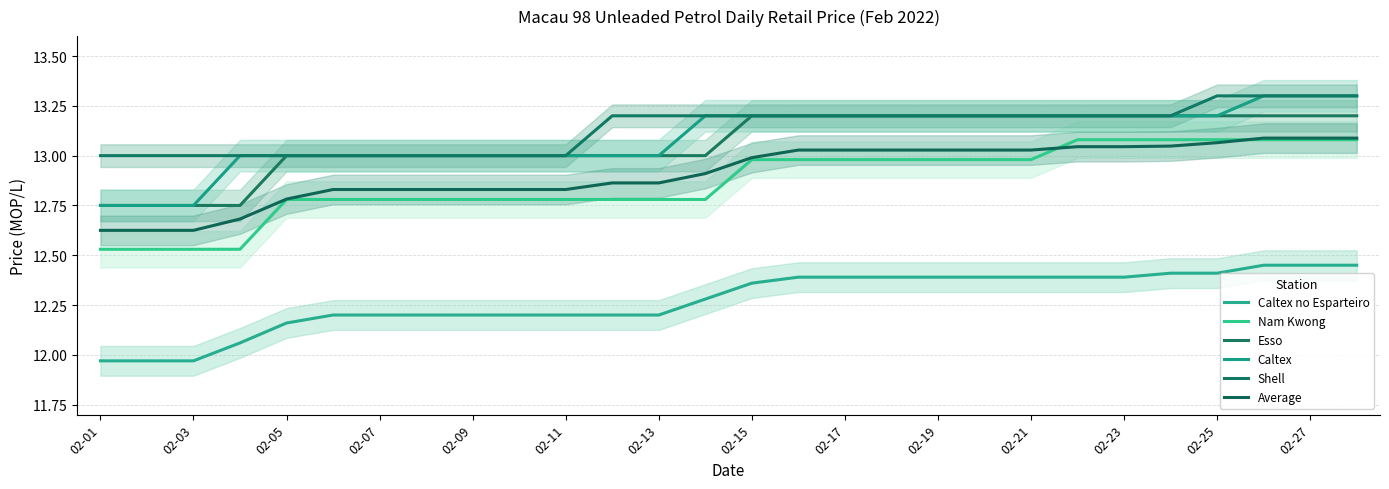

Is the value of Average at 25 greater than the value of Caltex at 25?

No